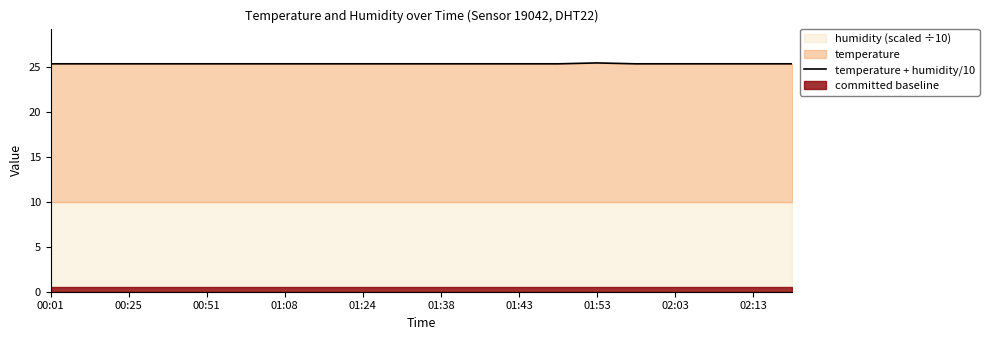

What is the average value?

25.4